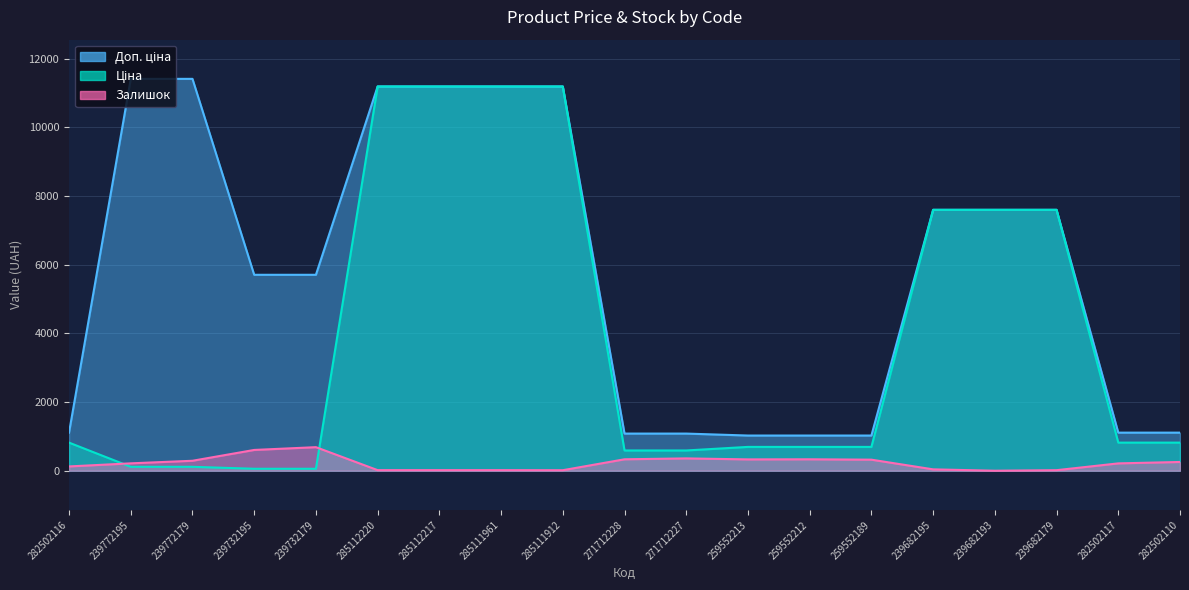

What is the value of the Залишок point at the 11th from the left?

359.0